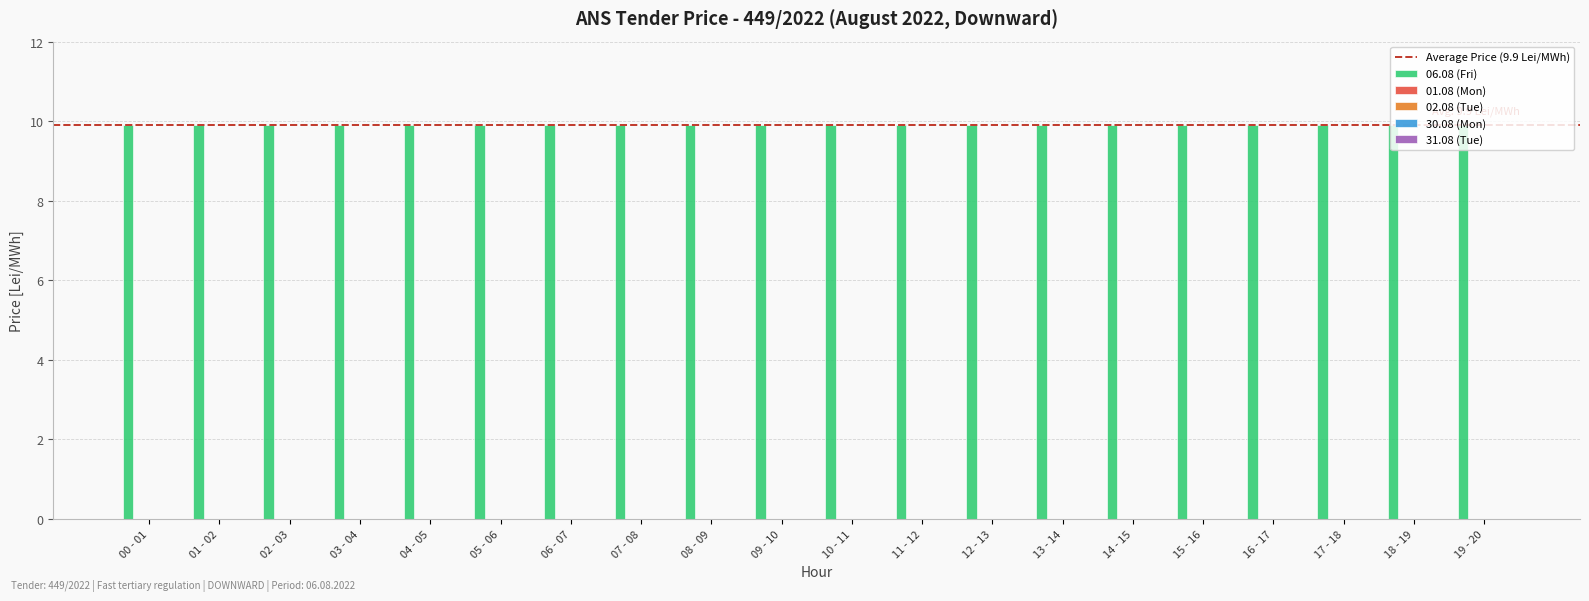

Reading left to right, extract all data points from this chart.

06.08 (Fri): 00 - 01=9.9	01 - 02=9.9	02 - 03=9.9	03 - 04=9.9	04 - 05=9.9	05 - 06=9.9	06 - 07=9.9	07 - 08=9.9	08 - 09=9.9	09 - 10=9.9	10 - 11=9.9	11 - 12=9.9	12 - 13=9.9	13 - 14=9.9	14 - 15=9.9	15 - 16=9.9	16 - 17=9.9	17 - 18=9.9	18 - 19=9.9	19 - 20=9.9
01.08 (Mon): 00 - 01=0.0	01 - 02=0.0	02 - 03=0.0	03 - 04=0.0	04 - 05=0.0	05 - 06=0.0	06 - 07=0.0	07 - 08=0.0	08 - 09=0.0	09 - 10=0.0	10 - 11=0.0	11 - 12=0.0	12 - 13=0.0	13 - 14=0.0	14 - 15=0.0	15 - 16=0.0	16 - 17=0.0	17 - 18=0.0	18 - 19=0.0	19 - 20=0.0
02.08 (Tue): 00 - 01=0.0	01 - 02=0.0	02 - 03=0.0	03 - 04=0.0	04 - 05=0.0	05 - 06=0.0	06 - 07=0.0	07 - 08=0.0	08 - 09=0.0	09 - 10=0.0	10 - 11=0.0	11 - 12=0.0	12 - 13=0.0	13 - 14=0.0	14 - 15=0.0	15 - 16=0.0	16 - 17=0.0	17 - 18=0.0	18 - 19=0.0	19 - 20=0.0
30.08 (Mon): 00 - 01=0.0	01 - 02=0.0	02 - 03=0.0	03 - 04=0.0	04 - 05=0.0	05 - 06=0.0	06 - 07=0.0	07 - 08=0.0	08 - 09=0.0	09 - 10=0.0	10 - 11=0.0	11 - 12=0.0	12 - 13=0.0	13 - 14=0.0	14 - 15=0.0	15 - 16=0.0	16 - 17=0.0	17 - 18=0.0	18 - 19=0.0	19 - 20=0.0
31.08 (Tue): 00 - 01=0.0	01 - 02=0.0	02 - 03=0.0	03 - 04=0.0	04 - 05=0.0	05 - 06=0.0	06 - 07=0.0	07 - 08=0.0	08 - 09=0.0	09 - 10=0.0	10 - 11=0.0	11 - 12=0.0	12 - 13=0.0	13 - 14=0.0	14 - 15=0.0	15 - 16=0.0	16 - 17=0.0	17 - 18=0.0	18 - 19=0.0	19 - 20=0.0